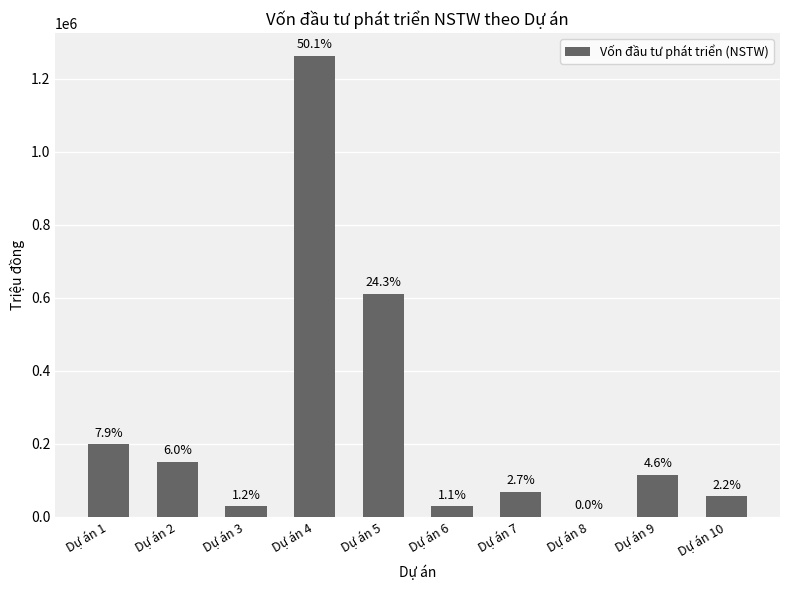

What is the difference between the maximum and minimum values?

1263000